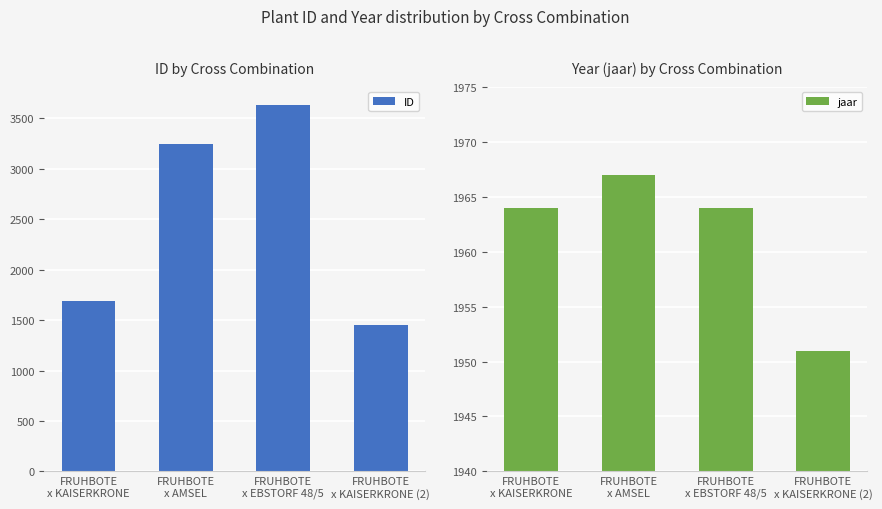

Rank the categories by ID value from highest to lowest.

FRUHBOTE
x EBSTORF 48/5, FRUHBOTE
x AMSEL, FRUHBOTE
x KAISERKRONE, FRUHBOTE
x KAISERKRONE (2)